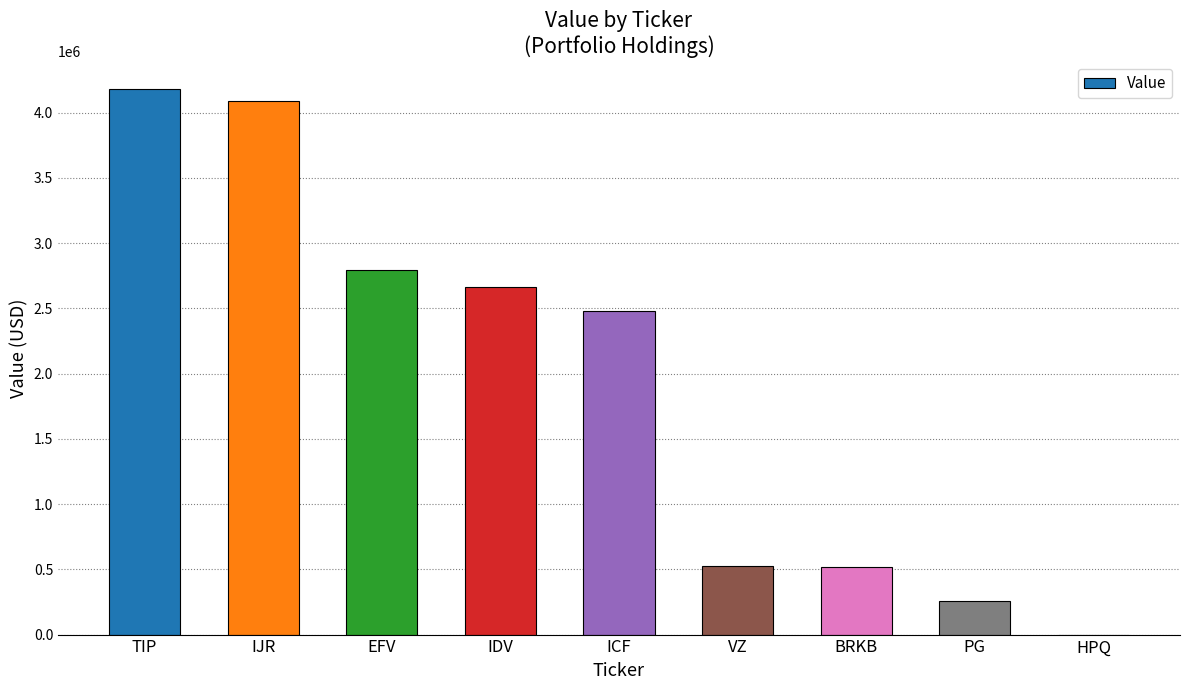

Which category has the highest value across all series?

TIP